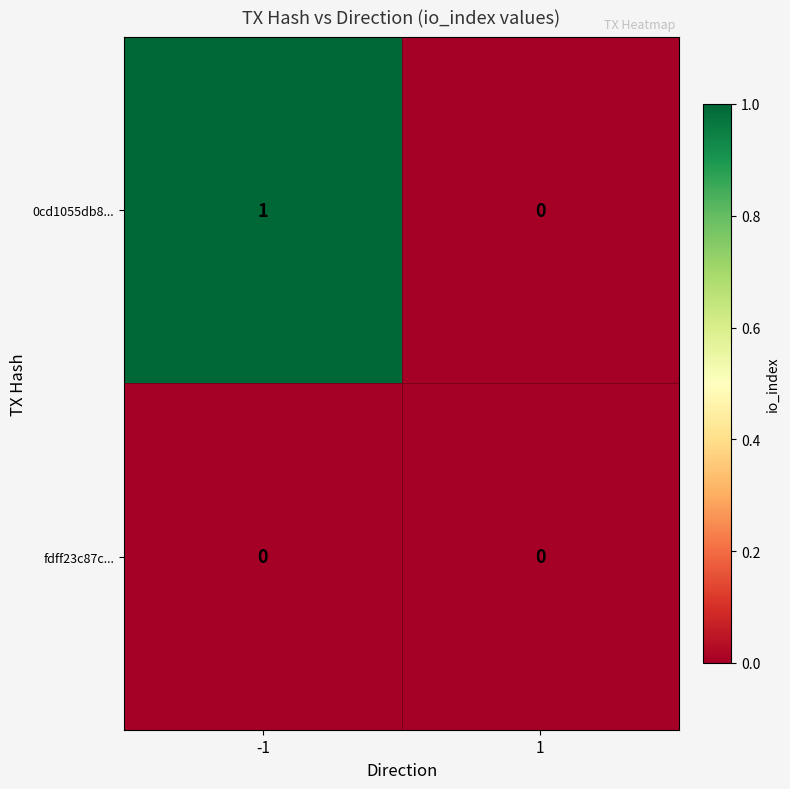

The value of 0cd1055db8... at 1 is 0. True or false?

True